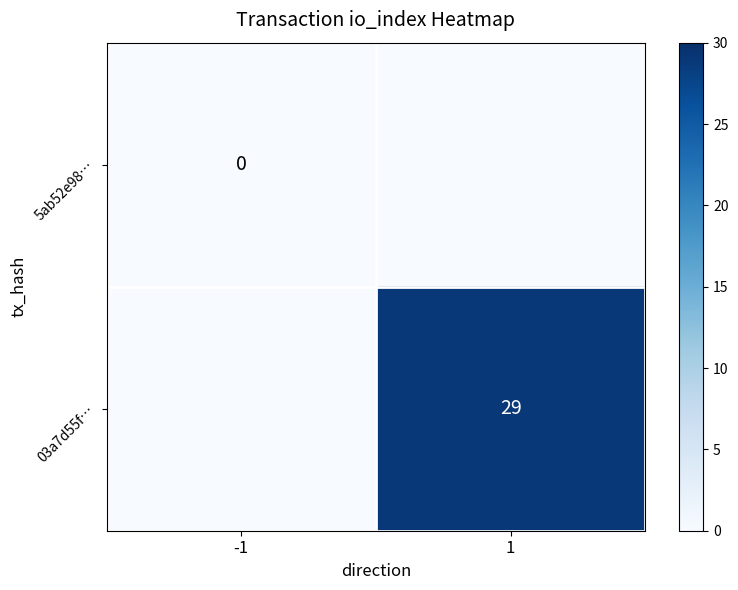

At which category is the sum across all series the highest?

1